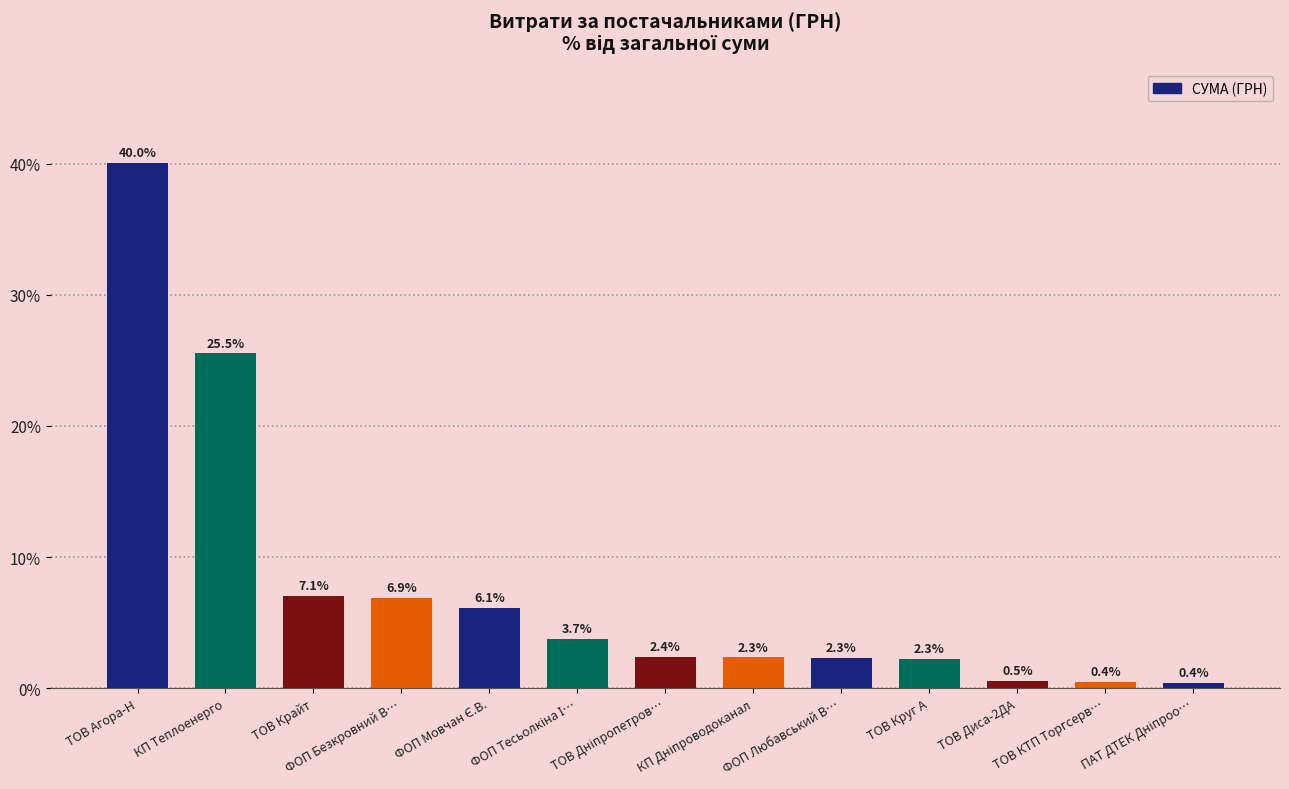

What is the change in value from ТОВ Агора-Н to ТОВ Крайт?

-33.0